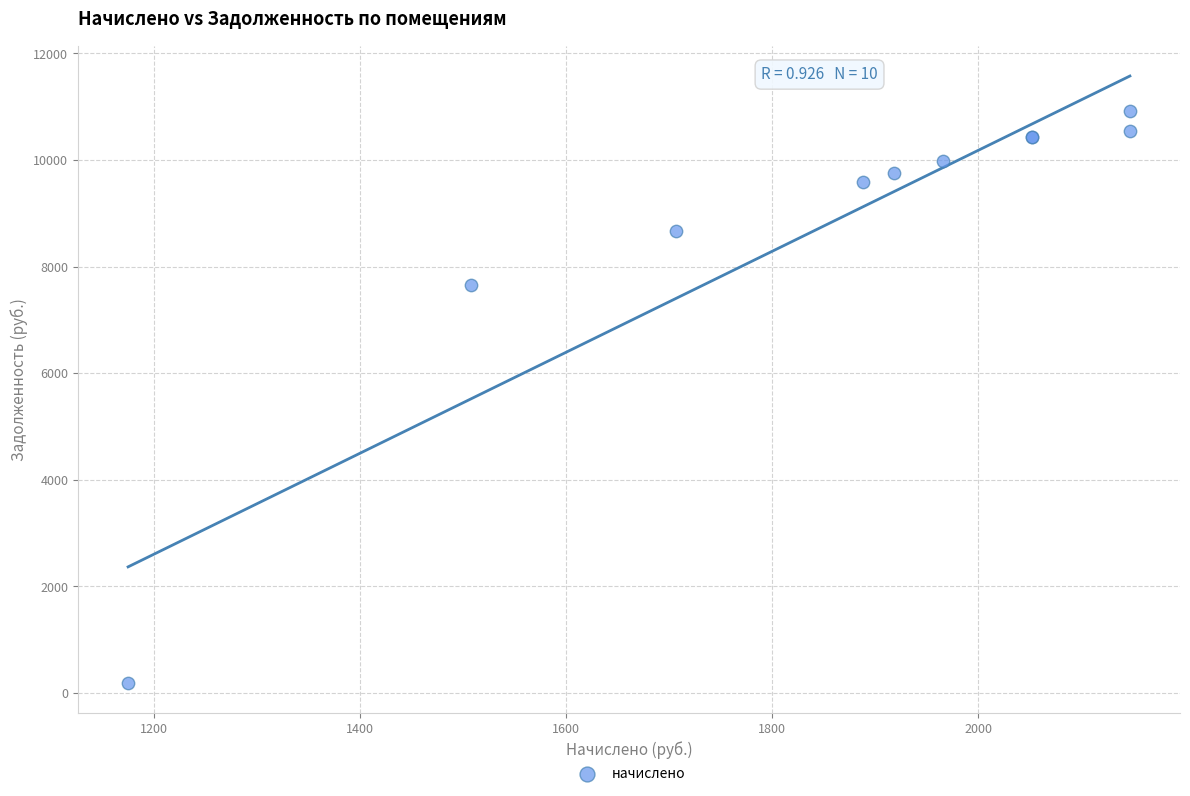

What Y value in the scatter plot is closest to 5554?

7662.8